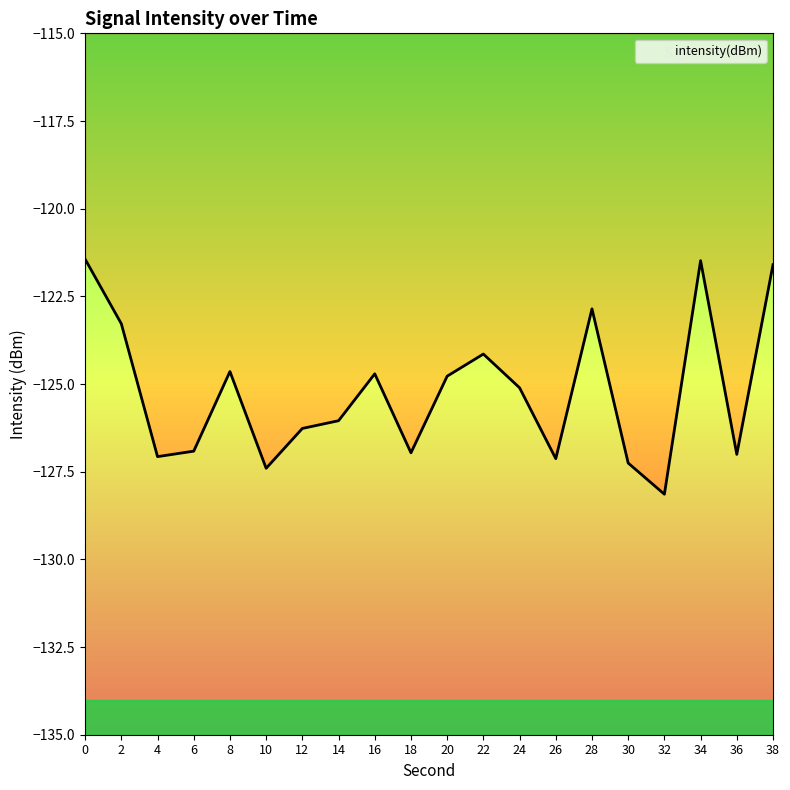

List the labels in order of value, largest first.

0, 34, 38, 28, 2, 22, 8, 16, 20, 24, 14, 12, 6, 18, 36, 4, 26, 30, 10, 32